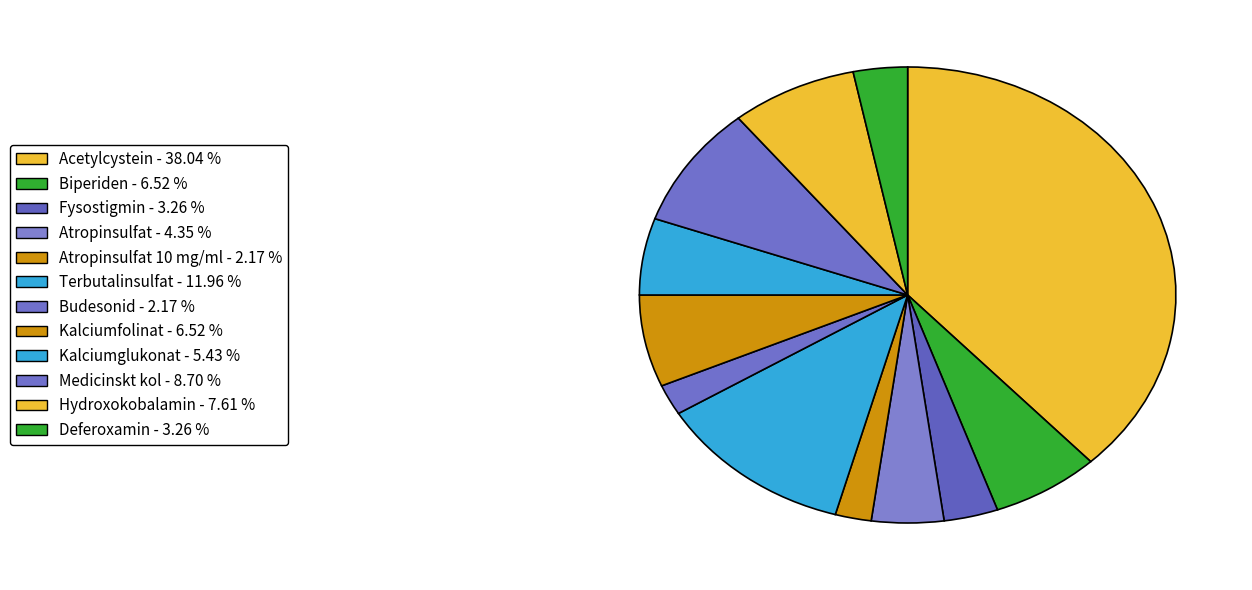

How many segments does this pie chart have?

12